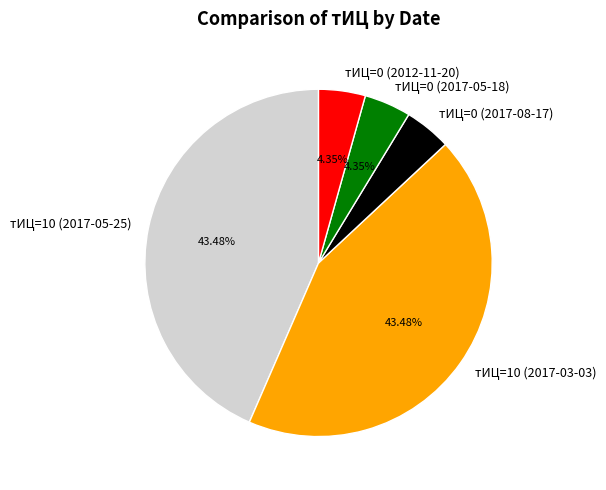

Do тИЦ=10 (2017-03-03) and тИЦ=0 (2017-05-18) together represent more than half of the pie?

No